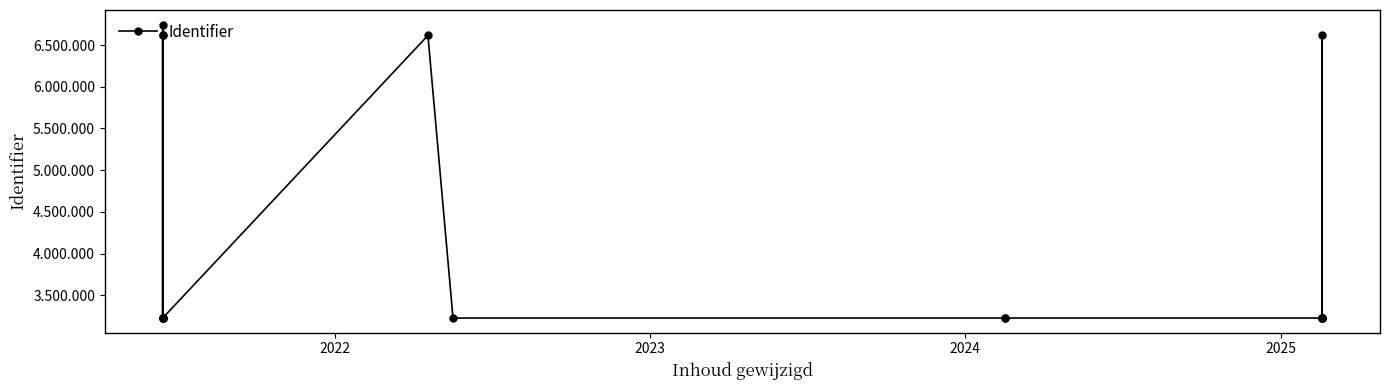

Where is the first local maximum?

2022